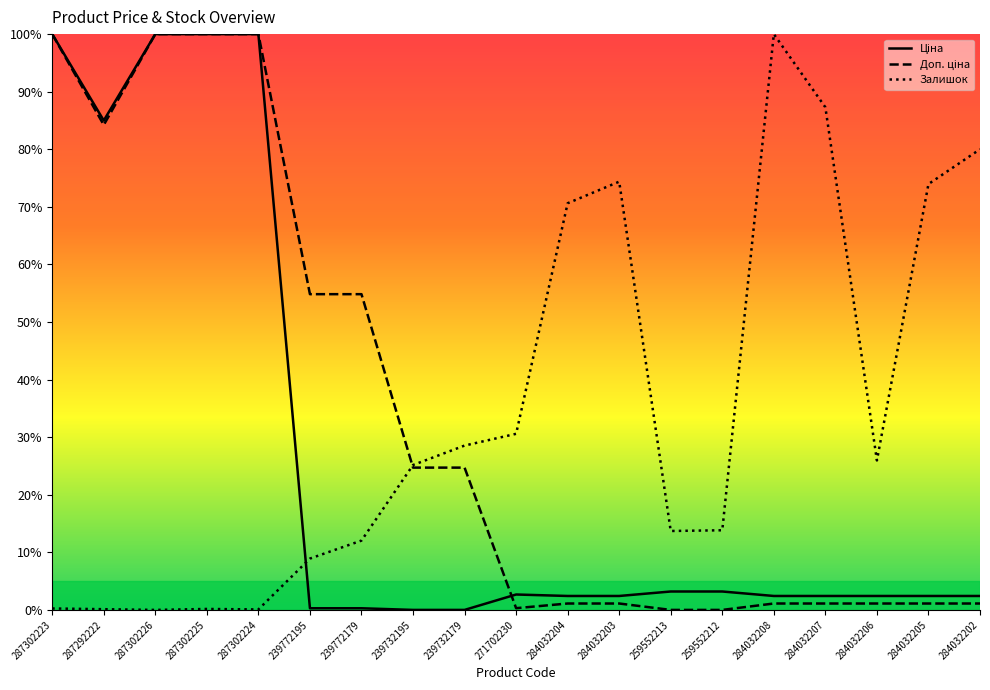

How many times do Ціна and Залишок cross each other?

1